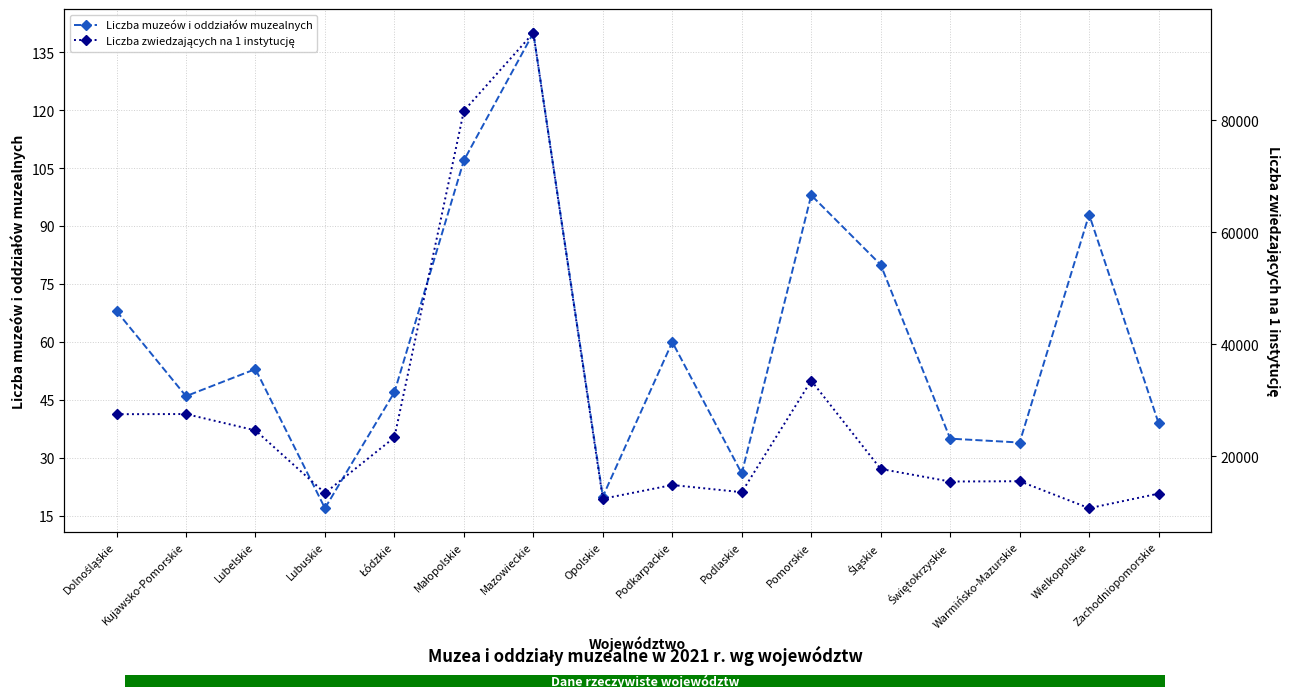

At how many categories does at least one series exceed 69405?

2